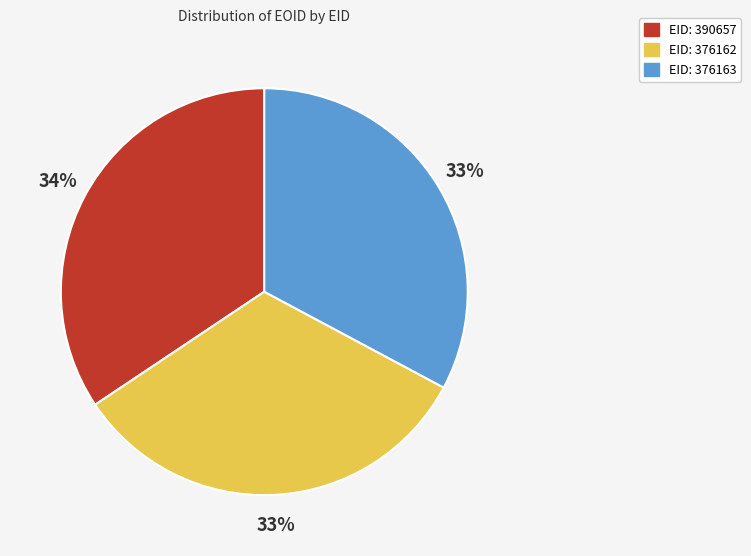

To the nearest percent, what portion does EID: 376162 represent?

33%